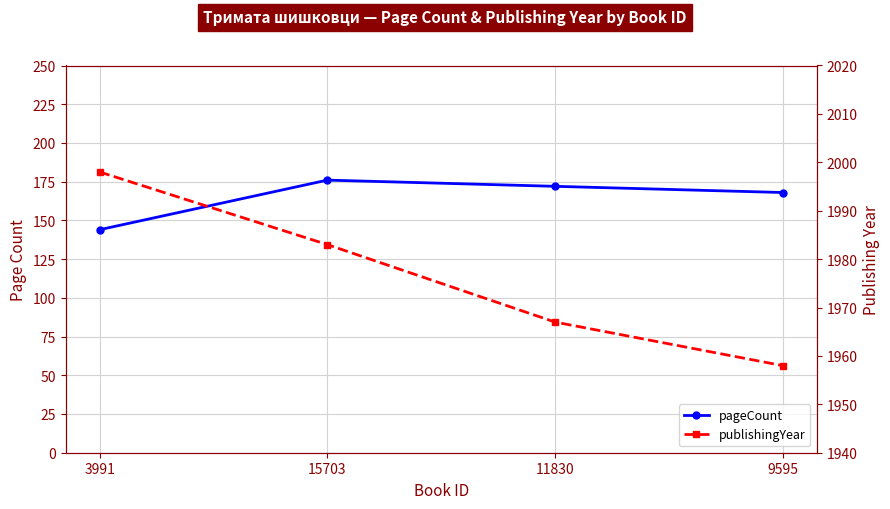

How many pageCount values are between 168 and 176?

3